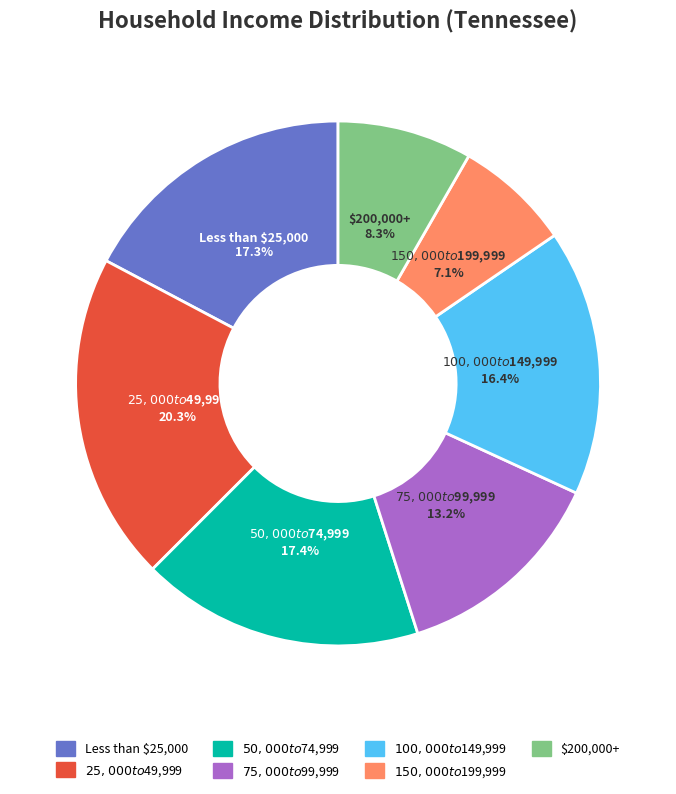

To the nearest percent, what is the difference between the $75,000 to $99,999 and Less than $25,000 slice percentages?

4%